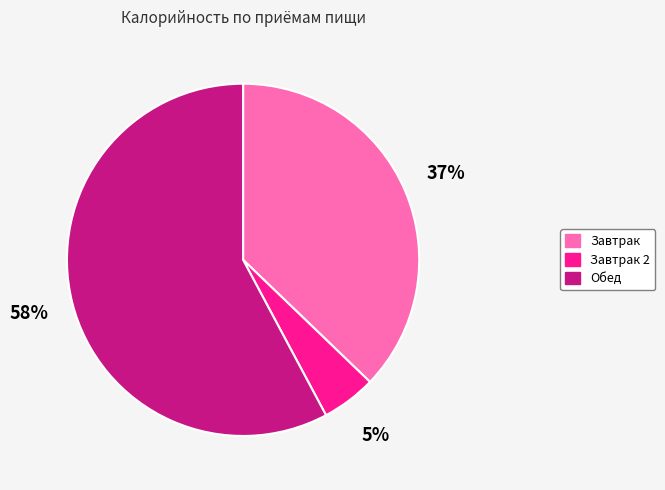

What is the ratio of the value at Завтрак to the value at Завтрак 2?

7.4